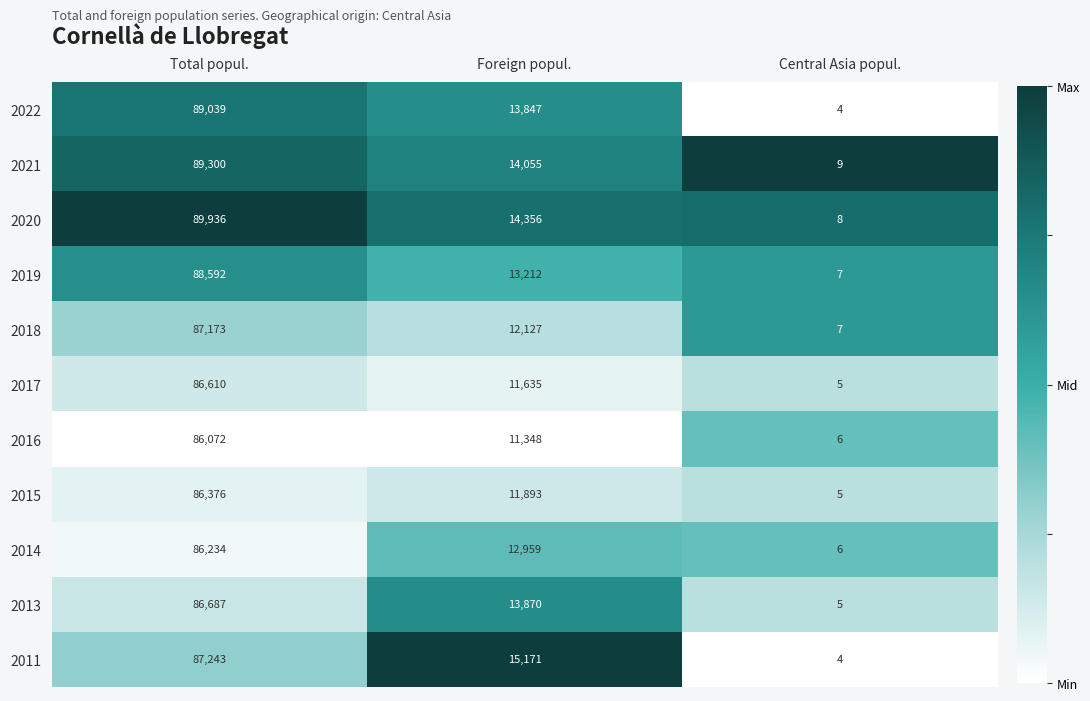

Which category has the lowest value in the 2011 series?

Central Asia popul.